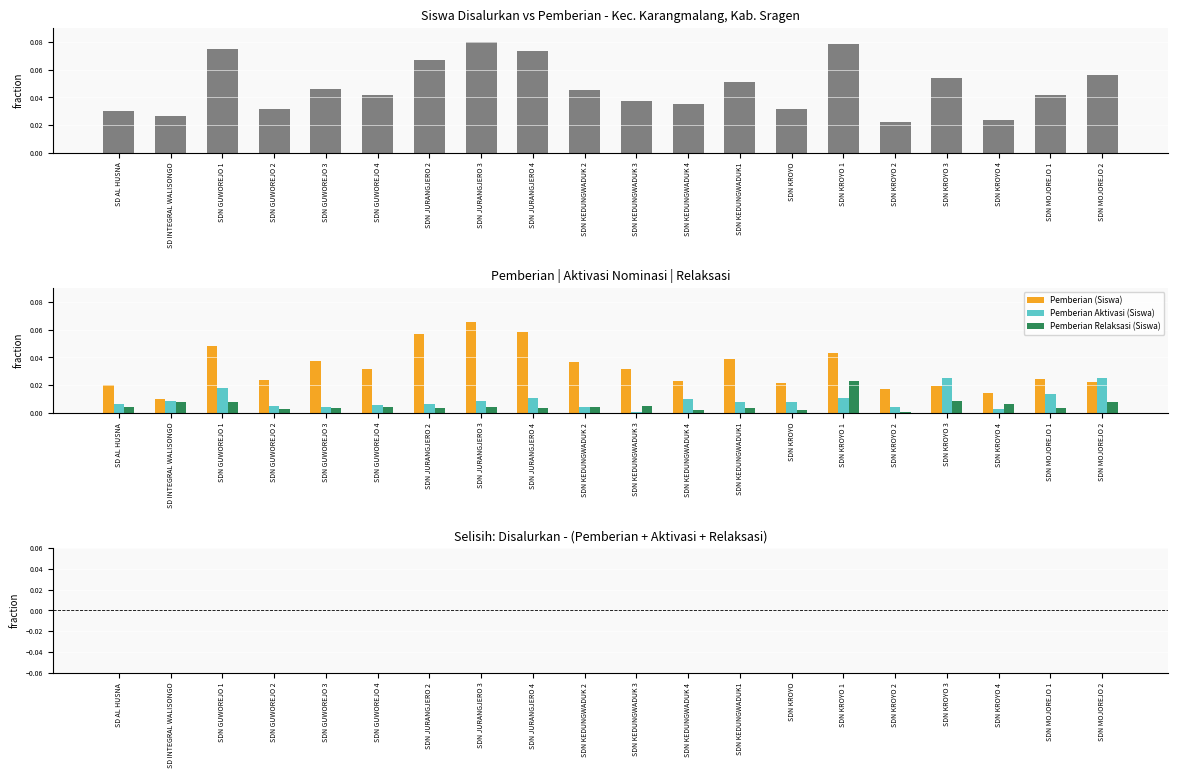

Which series has the largest total across all categories?

Disalurkan (Siswa)